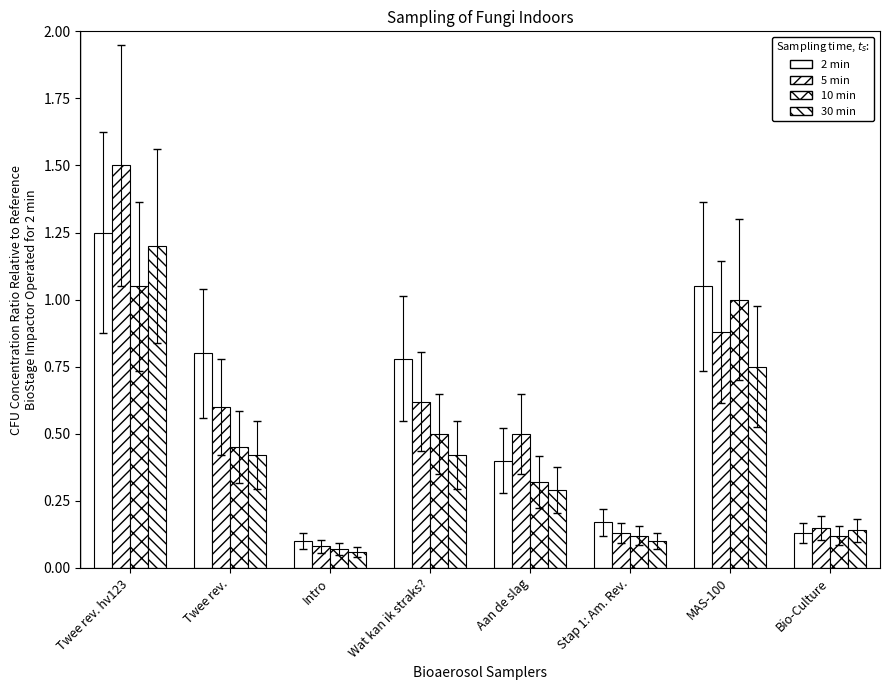

Reading right to left, what are all the values shown in this chart?

2 min: 0.1	1.1	0.2	0.4	0.8	0.1	0.8	1.2
5 min: 0.1	0.9	0.1	0.5	0.6	0.1	0.6	1.5
10 min: 0.1	1.0	0.1	0.3	0.5	0.1	0.5	1.1
30 min: 0.1	0.8	0.1	0.3	0.4	0.1	0.4	1.2